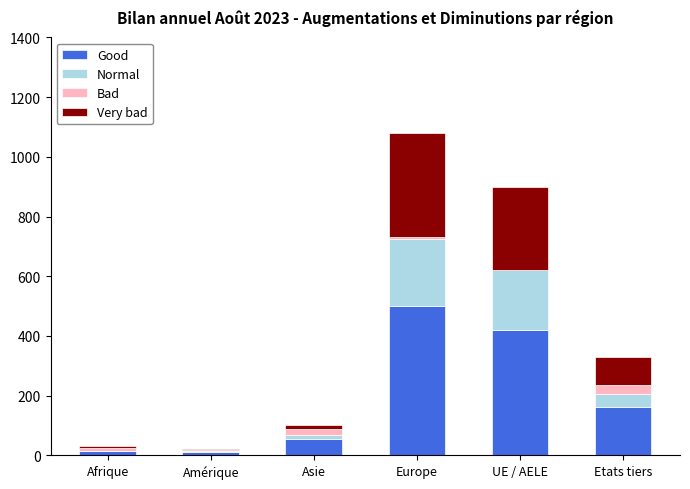

True or false: Good has a value of 247 at UE / AELE.

False